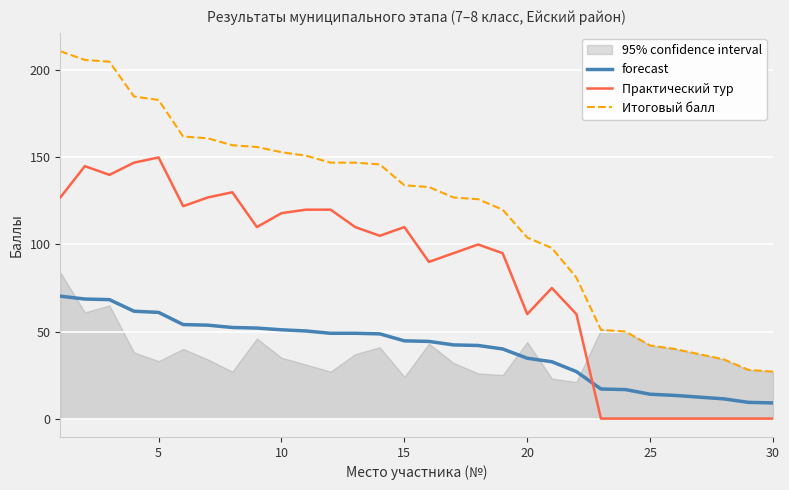

True or false: Практический тур and Итоговый балл intersect in this chart.

False